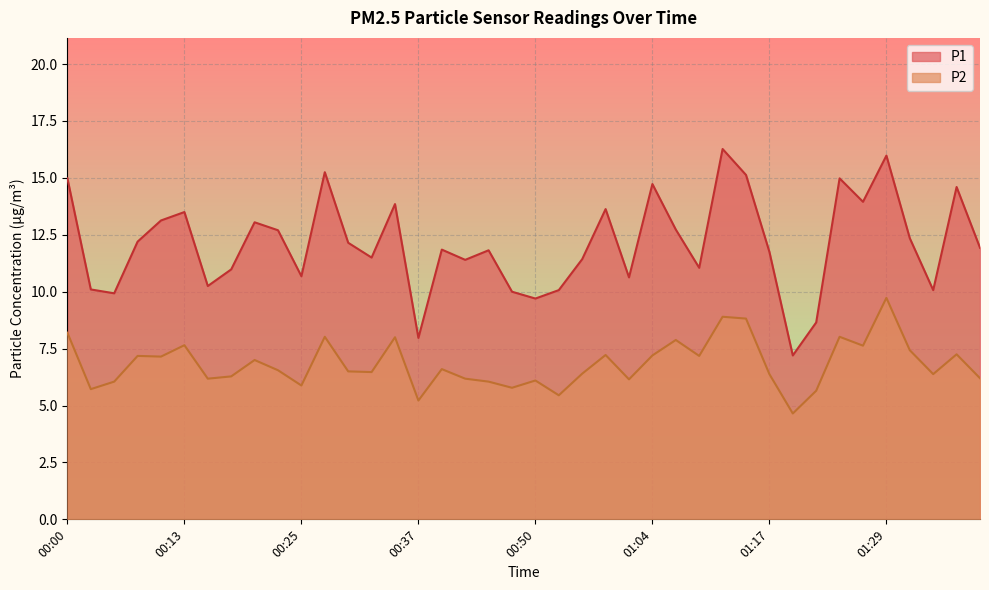

Reading right to left, transcribe all the data shown in this chart.

P1: 11.9	14.6	10.1	12.3	16.0	13.9	15.0	8.7	7.2	11.8	15.1	16.3	11.1	12.7	14.7	10.6	13.6	11.4	10.1	9.7	10.0	11.8	11.4	11.8	8.0	13.8	11.5	12.2	15.2	10.7	12.7	13.1	11.0	10.2	13.5	13.1	12.2	9.9	10.1	15.0
P2: 6.2	7.2	6.4	7.4	9.7	7.6	8.0	5.7	4.7	6.4	8.8	8.9	7.2	7.9	7.2	6.2	7.2	6.4	5.5	6.1	5.8	6.0	6.2	6.6	5.2	8.0	6.5	6.5	8.0	5.9	6.5	7.0	6.3	6.2	7.7	7.2	7.2	6.0	5.7	8.2